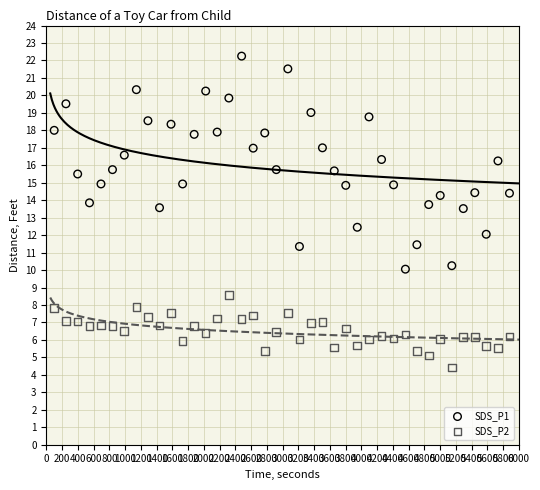

Which series contains the highest Y value?

SDS_P1